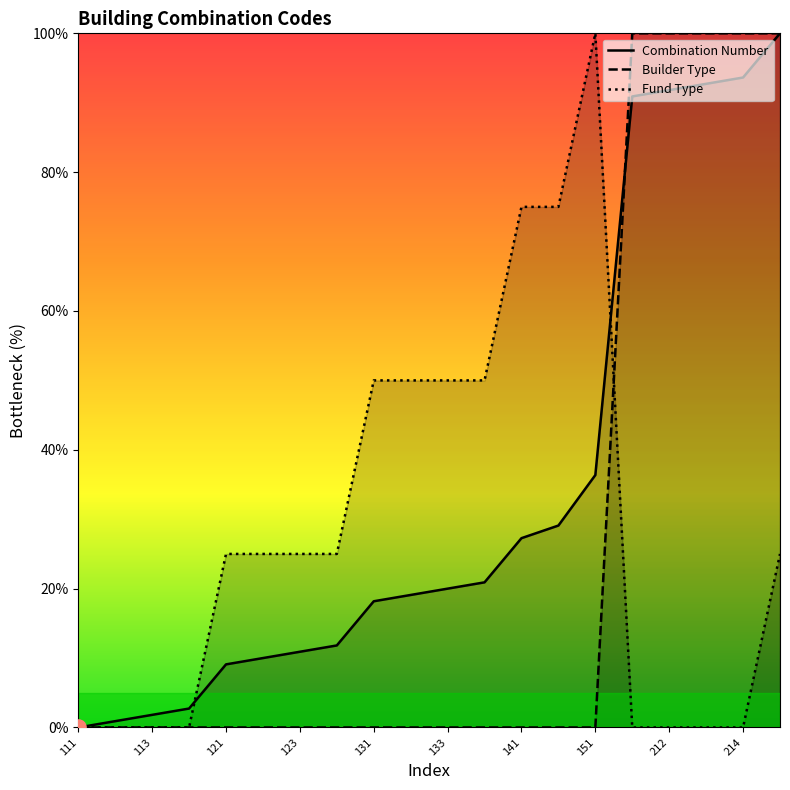

At which category is the sum across all series the highest?

19